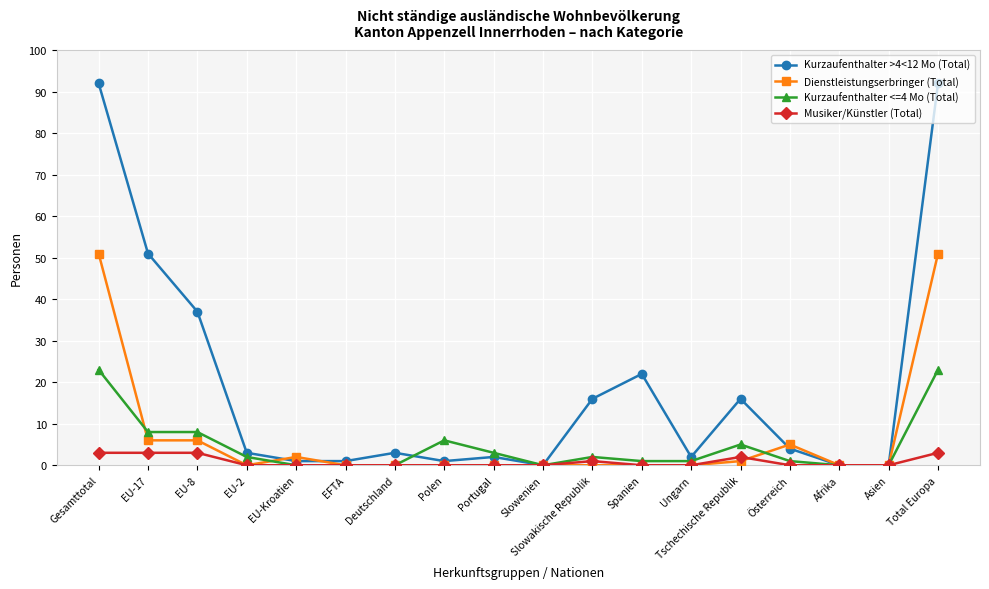

Reading right to left, what are all the values shown in this chart?

Kurzaufenthalter >4<12 Mo (Total): 92	0	0	4	16	2	22	16	0	2	1	3	1	1	3	37	51	92
Dienstleistungserbringer (Total): 51	0	0	5	1	0	0	0	0	0	0	0	0	2	0	6	6	51
Kurzaufenthalter <=4 Mo (Total): 23	0	0	1	5	1	1	2	0	3	6	0	0	0	2	8	8	23
Musiker/Künstler (Total): 3	0	0	0	2	0	0	1	0	0	0	0	0	0	0	3	3	3